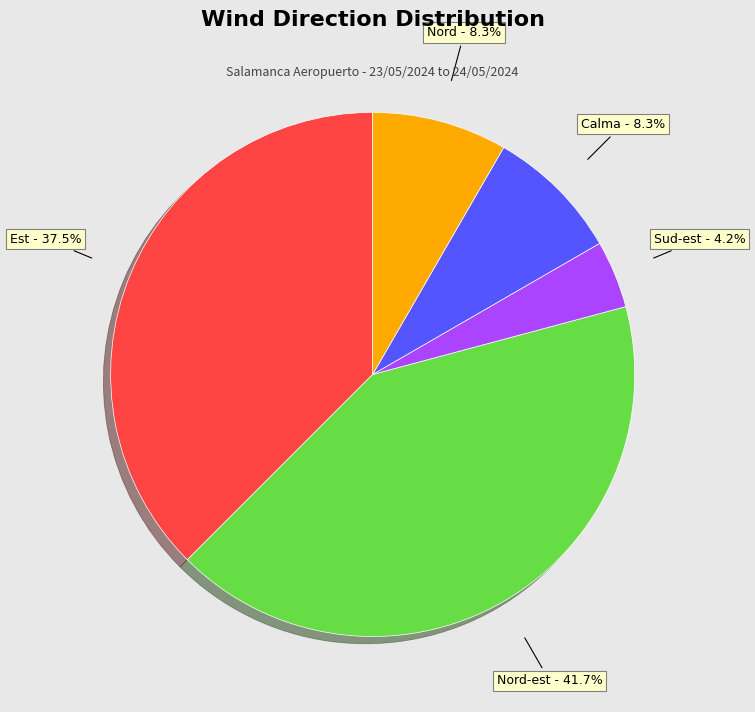

Does any single category account for the majority?

No